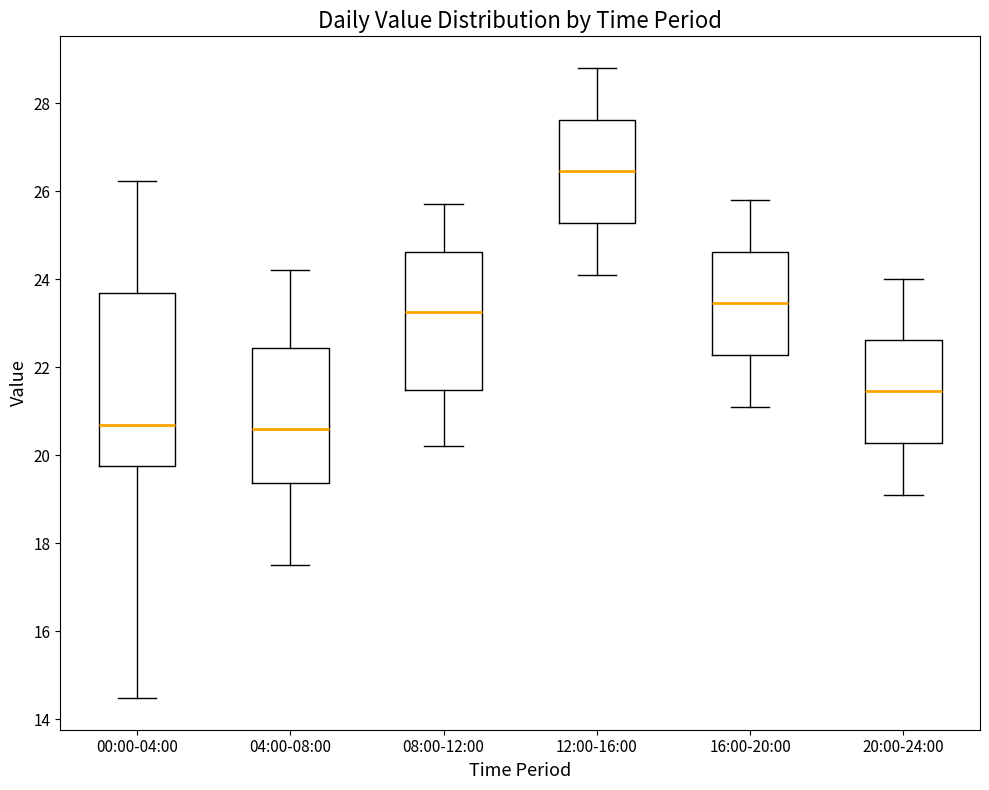

Where does the median line of the box for 16:00-20:00 sit on the y-axis? The values are not printed on the chart, so give them approximately, as read against the axis.

23.4